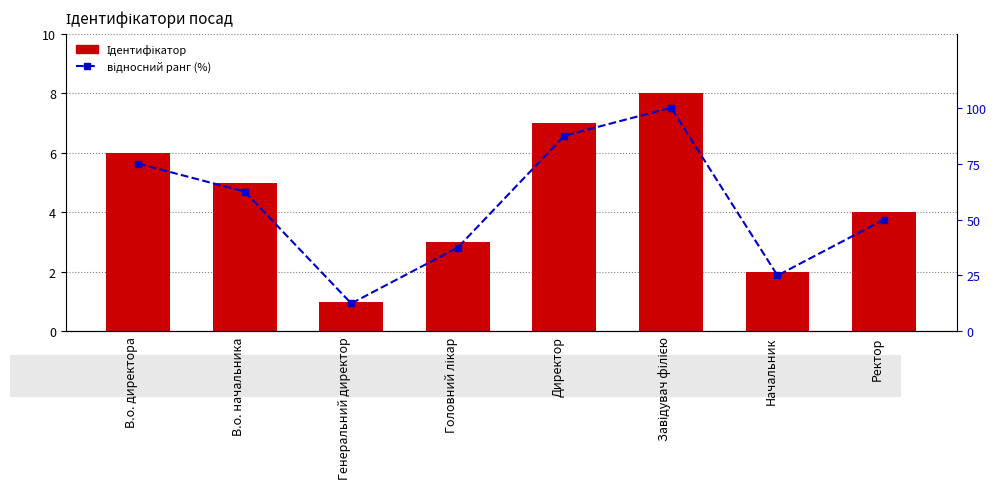

What is the label of the 2nd bar from the right?

Начальник